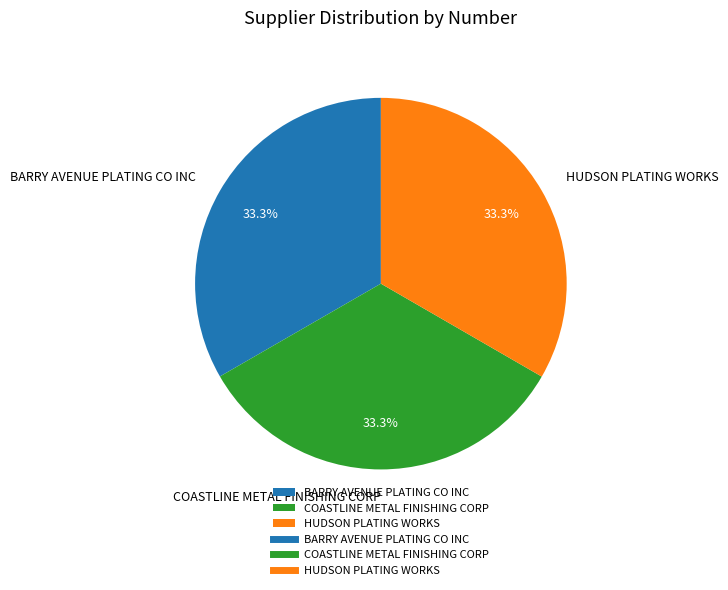

Does HUDSON PLATING WORKS represent more than half of the total?

No